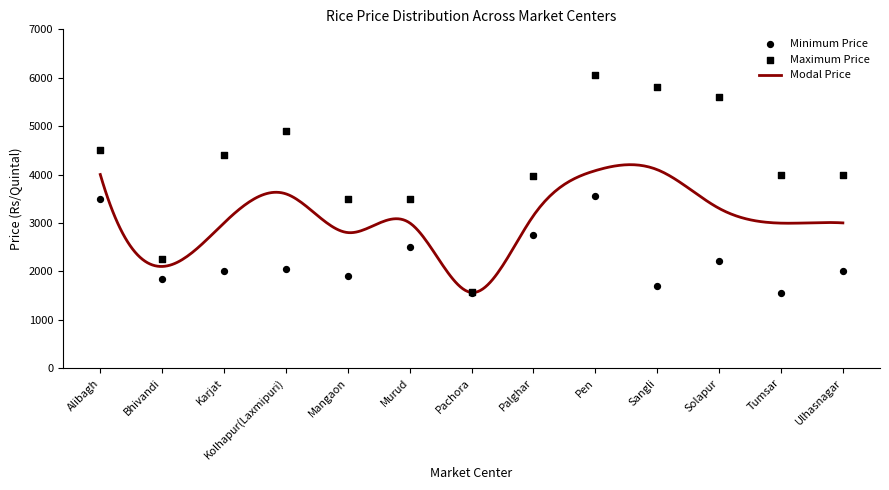

Which series has the largest total across all categories?

Maximum Price